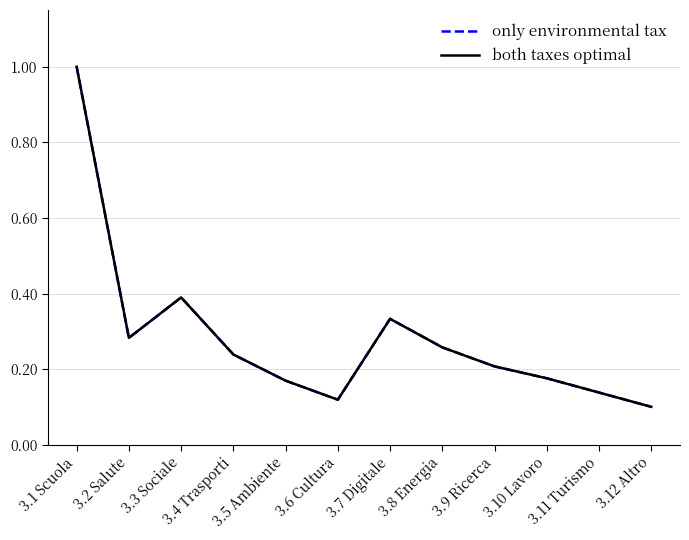

How many lines are shown in the chart?

2